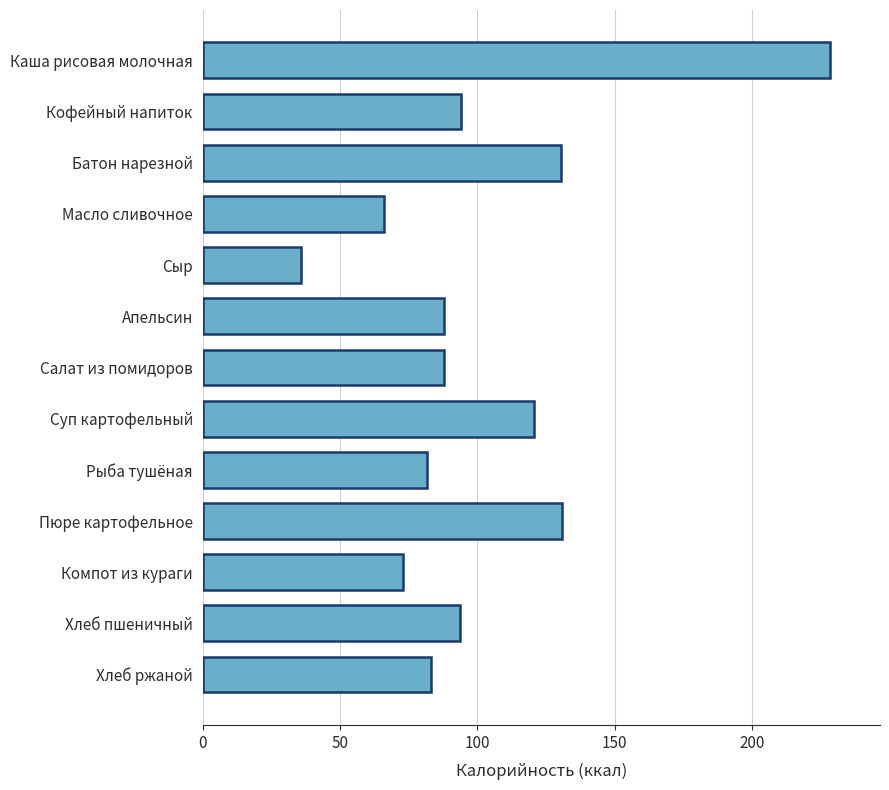

What is the sum of the values at Апельсин and Масло сливочное?

154.1